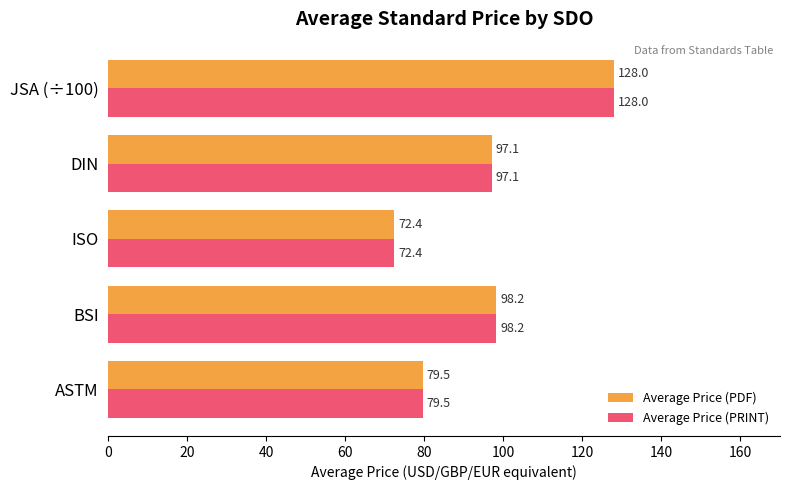

What is the average value of the Average Price (PRINT) series?

95.0